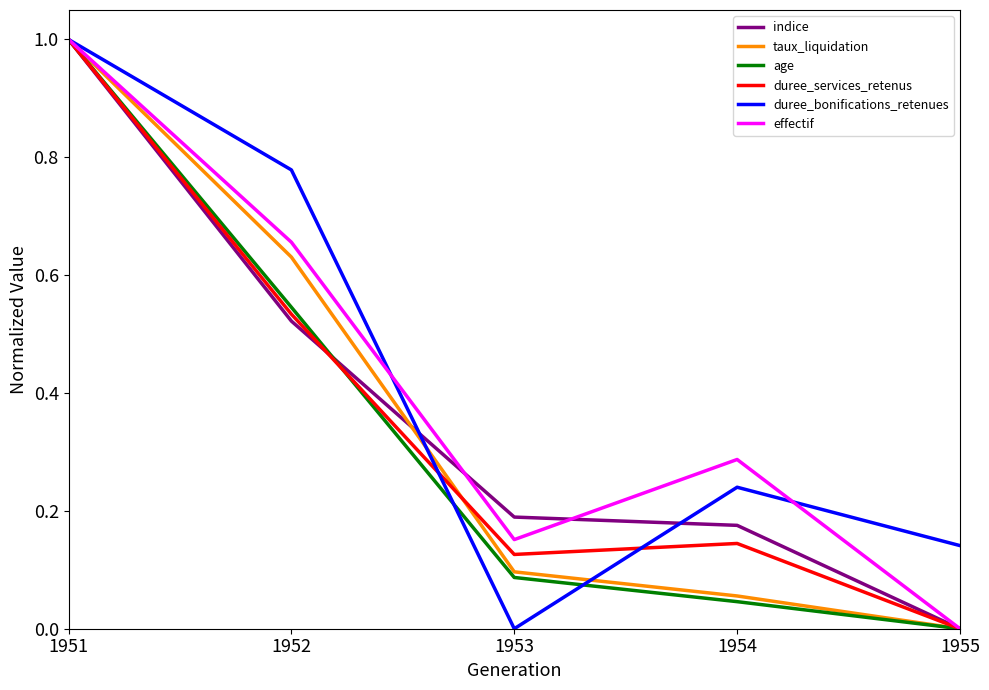

What is the highest value of the duree_bonifications_retenues series?

1.0